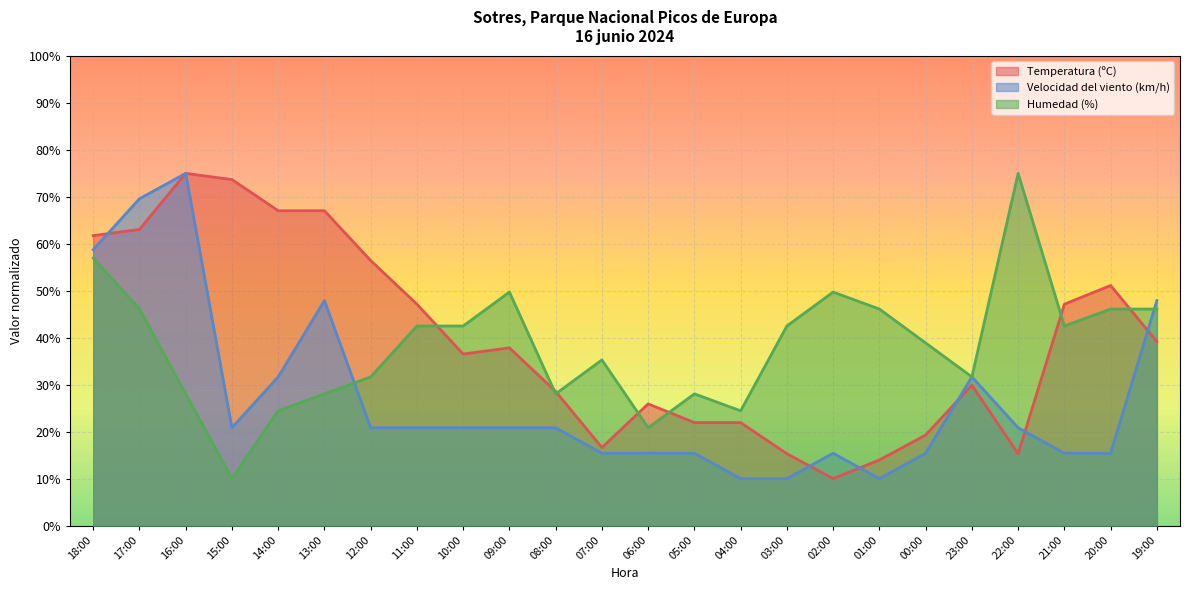

At how many categories does at least one series exceed 72?

3